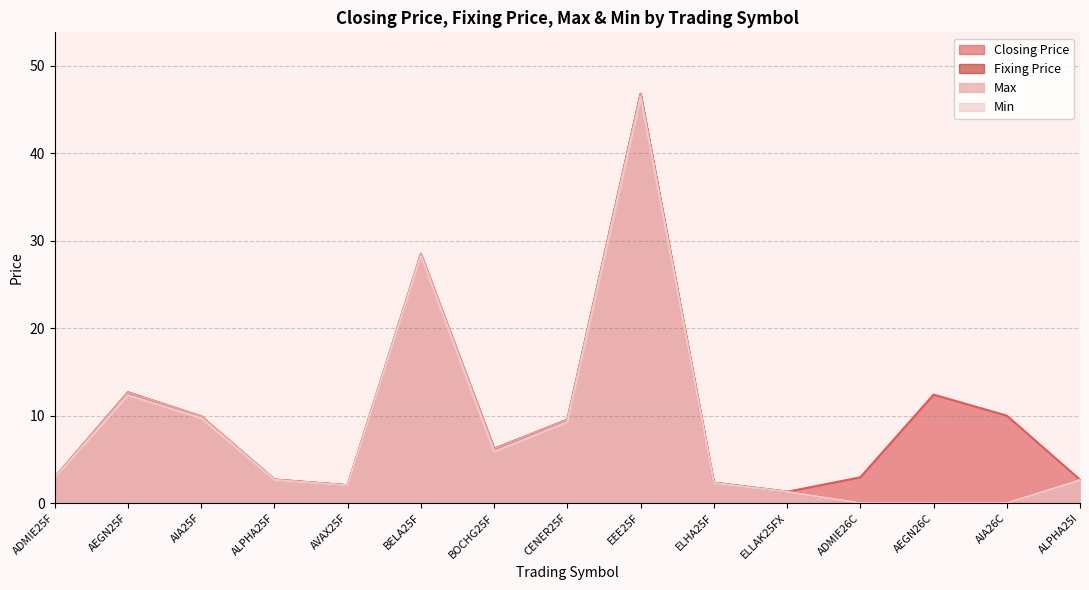

Reading right to left, extract all data points from this chart.

Closing Price: ALPHA25I=2.7	AIA26C=10.0	AEGN26C=12.4	ADMIE26C=3.0	ELLAK25FX=1.3	ELHA25F=2.3	EEE25F=46.8	CENER25F=9.5	BOCHG25F=6.2	BELA25F=28.5	AVAX25F=2.0	ALPHA25F=2.7	AIA25F=9.9	AEGN25F=12.7	ADMIE25F=2.9
Fixing Price: ALPHA25I=2.7	AIA26C=0.0	AEGN26C=0.0	ADMIE26C=0.0	ELLAK25FX=1.3	ELHA25F=2.3	EEE25F=46.8	CENER25F=9.5	BOCHG25F=6.2	BELA25F=28.3	AVAX25F=2.0	ALPHA25F=2.7	AIA25F=9.9	AEGN25F=12.7	ADMIE25F=2.9
Max: ALPHA25I=2.7	AIA26C=0.0	AEGN26C=0.0	ADMIE26C=0.0	ELLAK25FX=1.3	ELHA25F=2.3	EEE25F=46.8	CENER25F=9.5	BOCHG25F=6.2	BELA25F=28.5	AVAX25F=2.0	ALPHA25F=2.7	AIA25F=9.9	AEGN25F=12.7	ADMIE25F=2.9
Min: ALPHA25I=2.6	AIA26C=0.0	AEGN26C=0.0	ADMIE26C=0.0	ELLAK25FX=1.3	ELHA25F=2.3	EEE25F=46.4	CENER25F=9.3	BOCHG25F=5.9	BELA25F=28.2	AVAX25F=2.0	ALPHA25F=2.6	AIA25F=9.7	AEGN25F=12.3	ADMIE25F=2.9